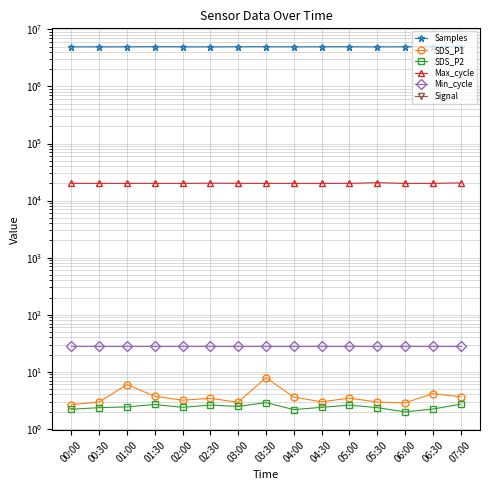

In SDS_P1, how many points are lower than both neighbors (excluding endpoints)?

4